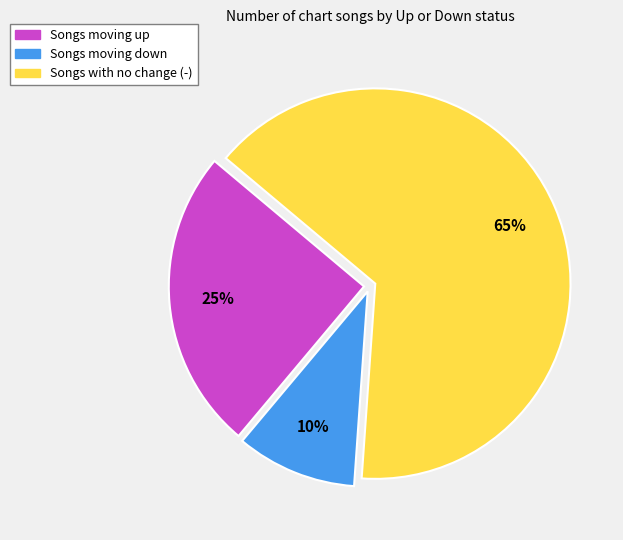

To the nearest percent, what is the average slice percentage?

33%